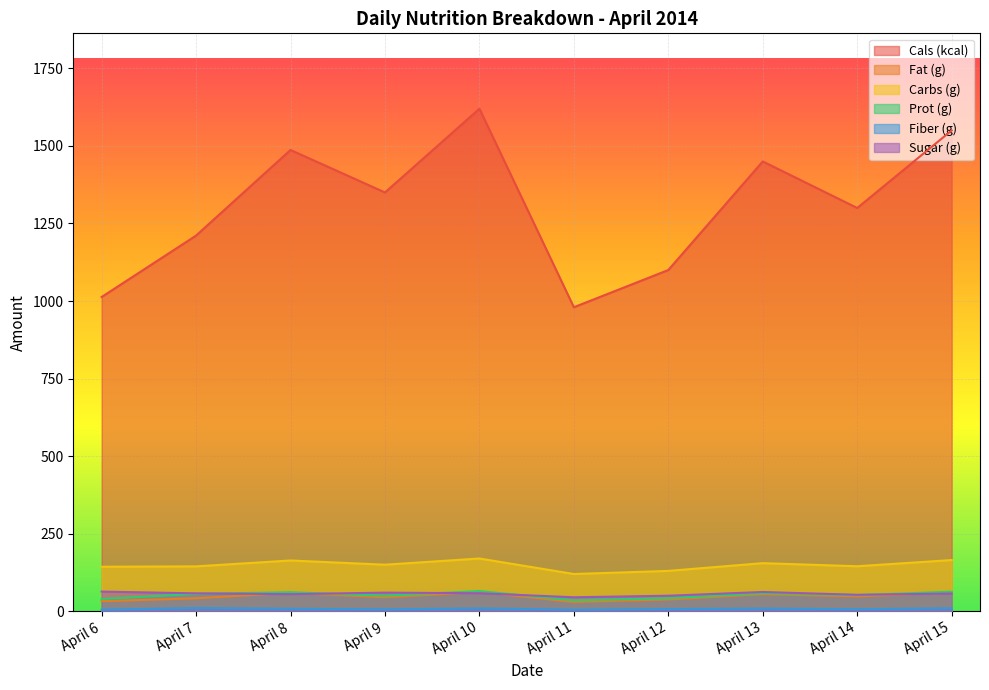

Which category has the highest value across all series?

April 10